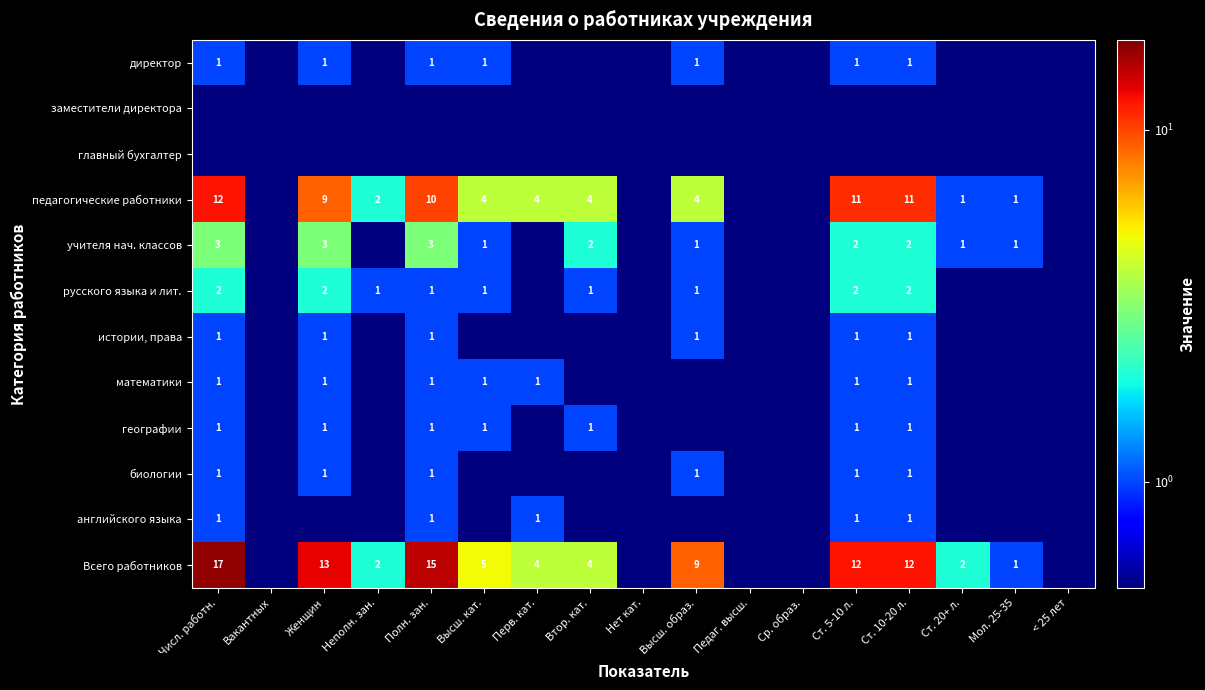

Is it true that учителя нач. классов equals 3.0 at Женщин?

True